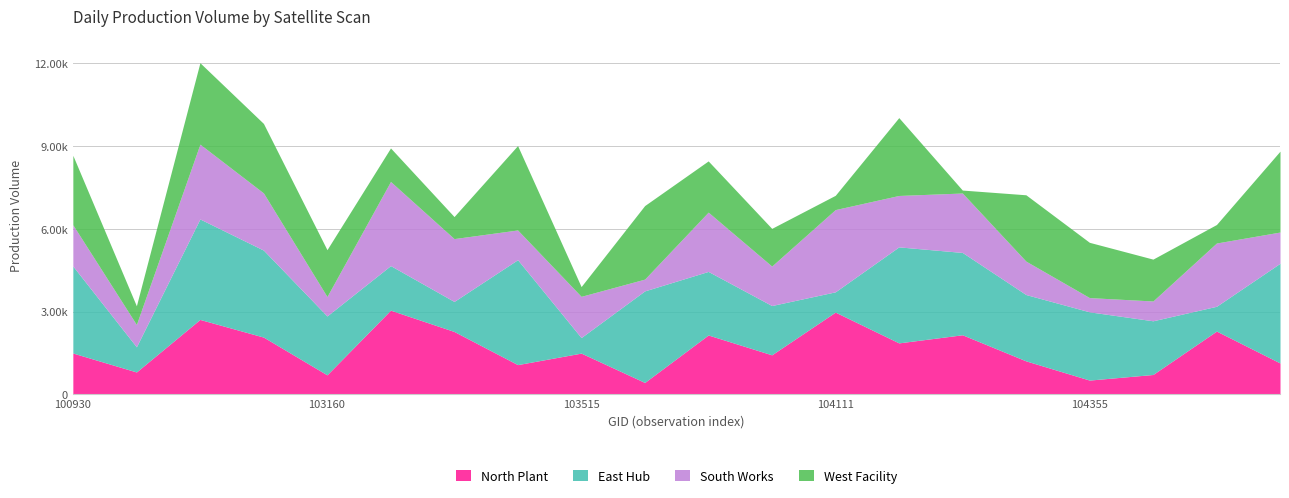

What is the lowest value of the North Plant series?

429